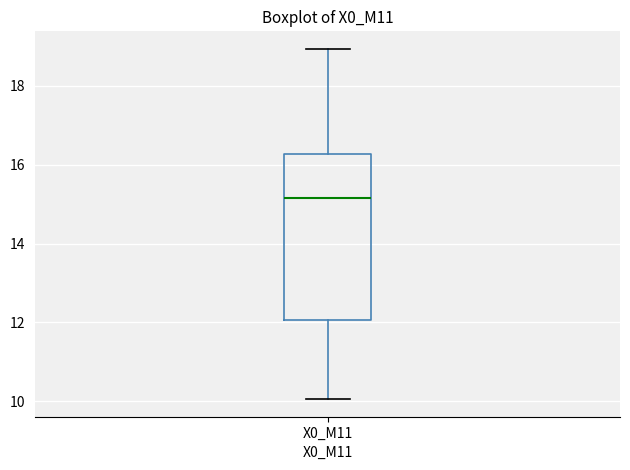

Transcribe this box plot: give where the median line is, the range the box spans, and where the two whiskers end, as read against the y-axis. The values are not printed on the chart, so give them approximately, as read against the axis.

median 15.2, box 12.0 to 16.2, whiskers 10.0 to 19.0